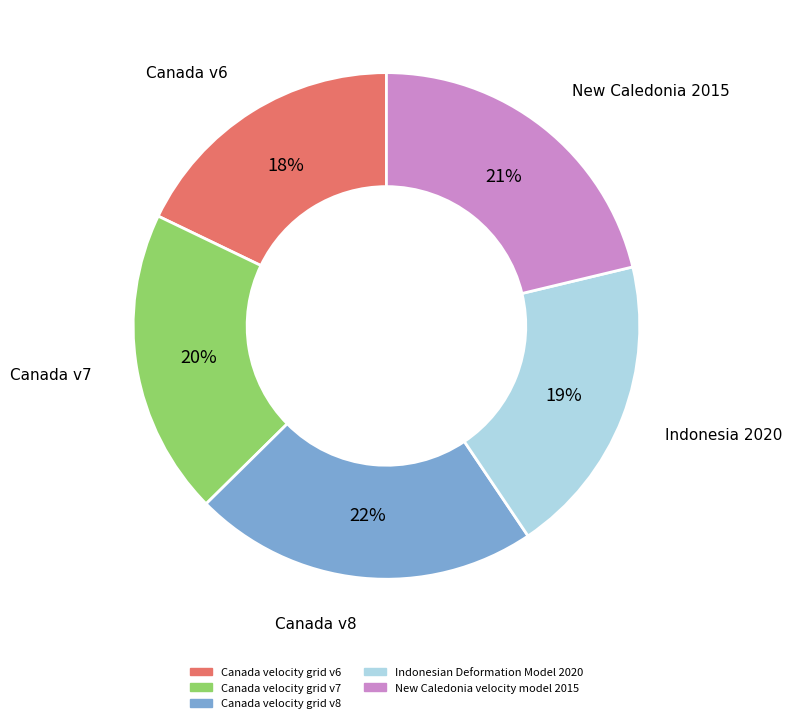

Which slice is the largest?

Canada velocity grid v8